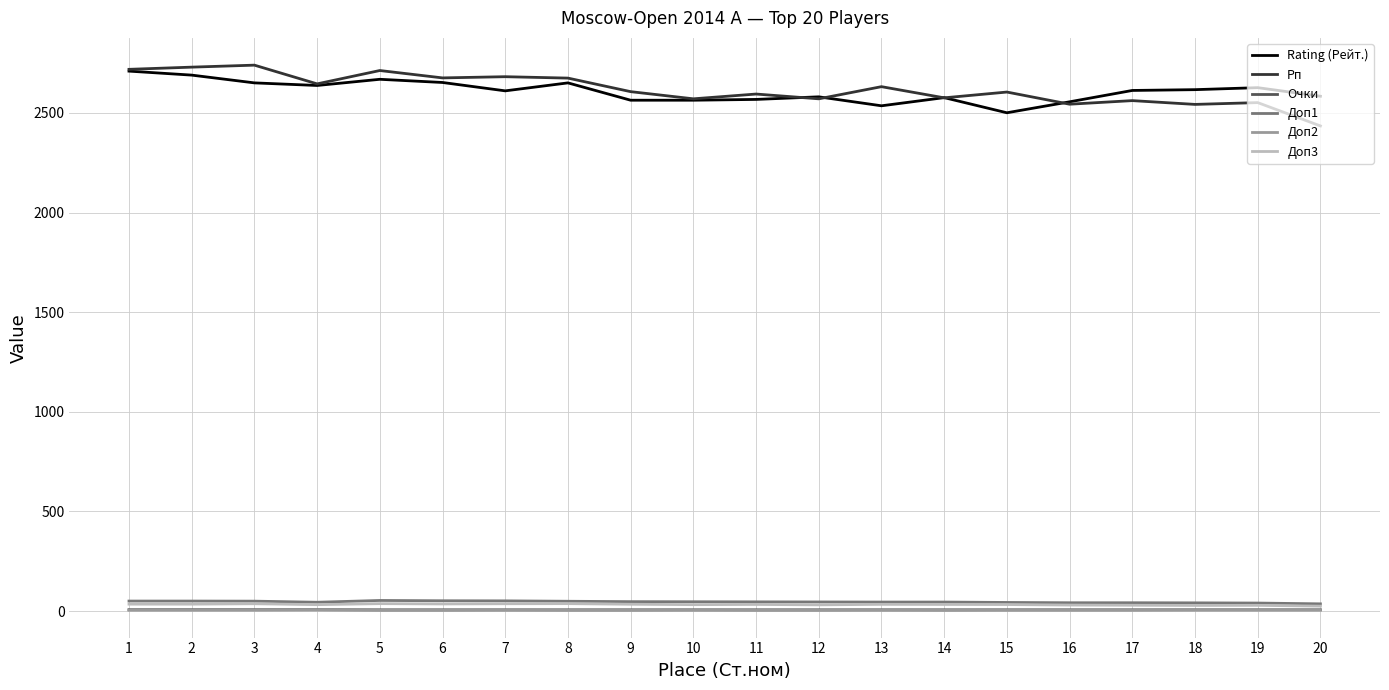

What is the minimum value for Доп1?

36.5